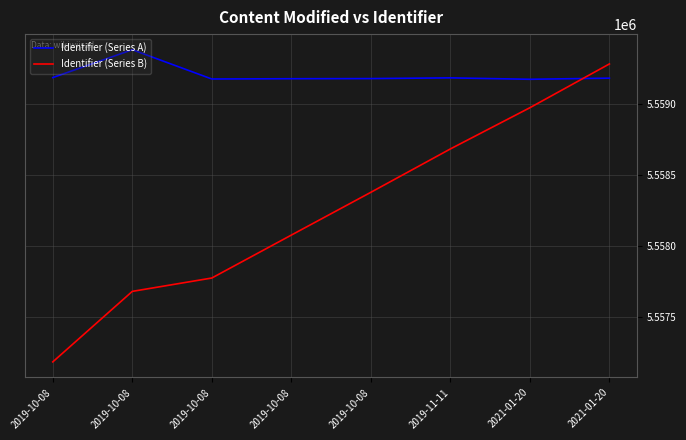

What is the smallest value displayed?

5557185